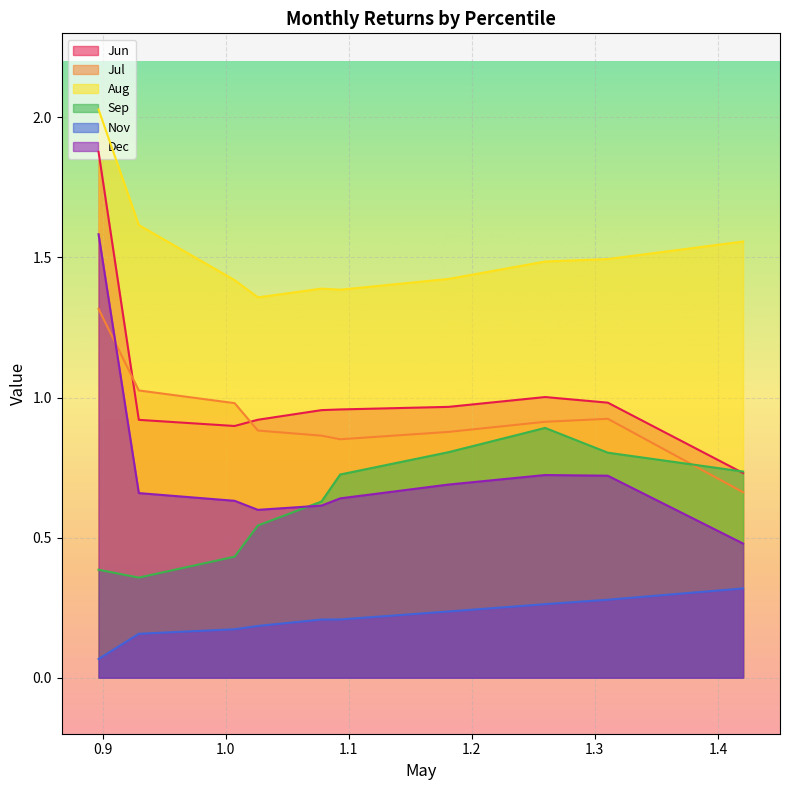

Reading right to left, extract all data points from this chart.

Jun: 0.7	1.0	1.0	1.0	1.0	1.0	0.9	0.9	0.9	1.9
Jul: 0.7	0.9	0.9	0.9	0.9	0.9	0.9	1.0	1.0	1.3
Aug: 1.6	1.5	1.5	1.4	1.4	1.4	1.4	1.4	1.6	2.0
Sep: 0.7	0.8	0.9	0.8	0.7	0.6	0.5	0.4	0.4	0.4
Nov: 0.3	0.3	0.3	0.2	0.2	0.2	0.2	0.2	0.2	0.1
Dec: 0.5	0.7	0.7	0.7	0.6	0.6	0.6	0.6	0.7	1.6